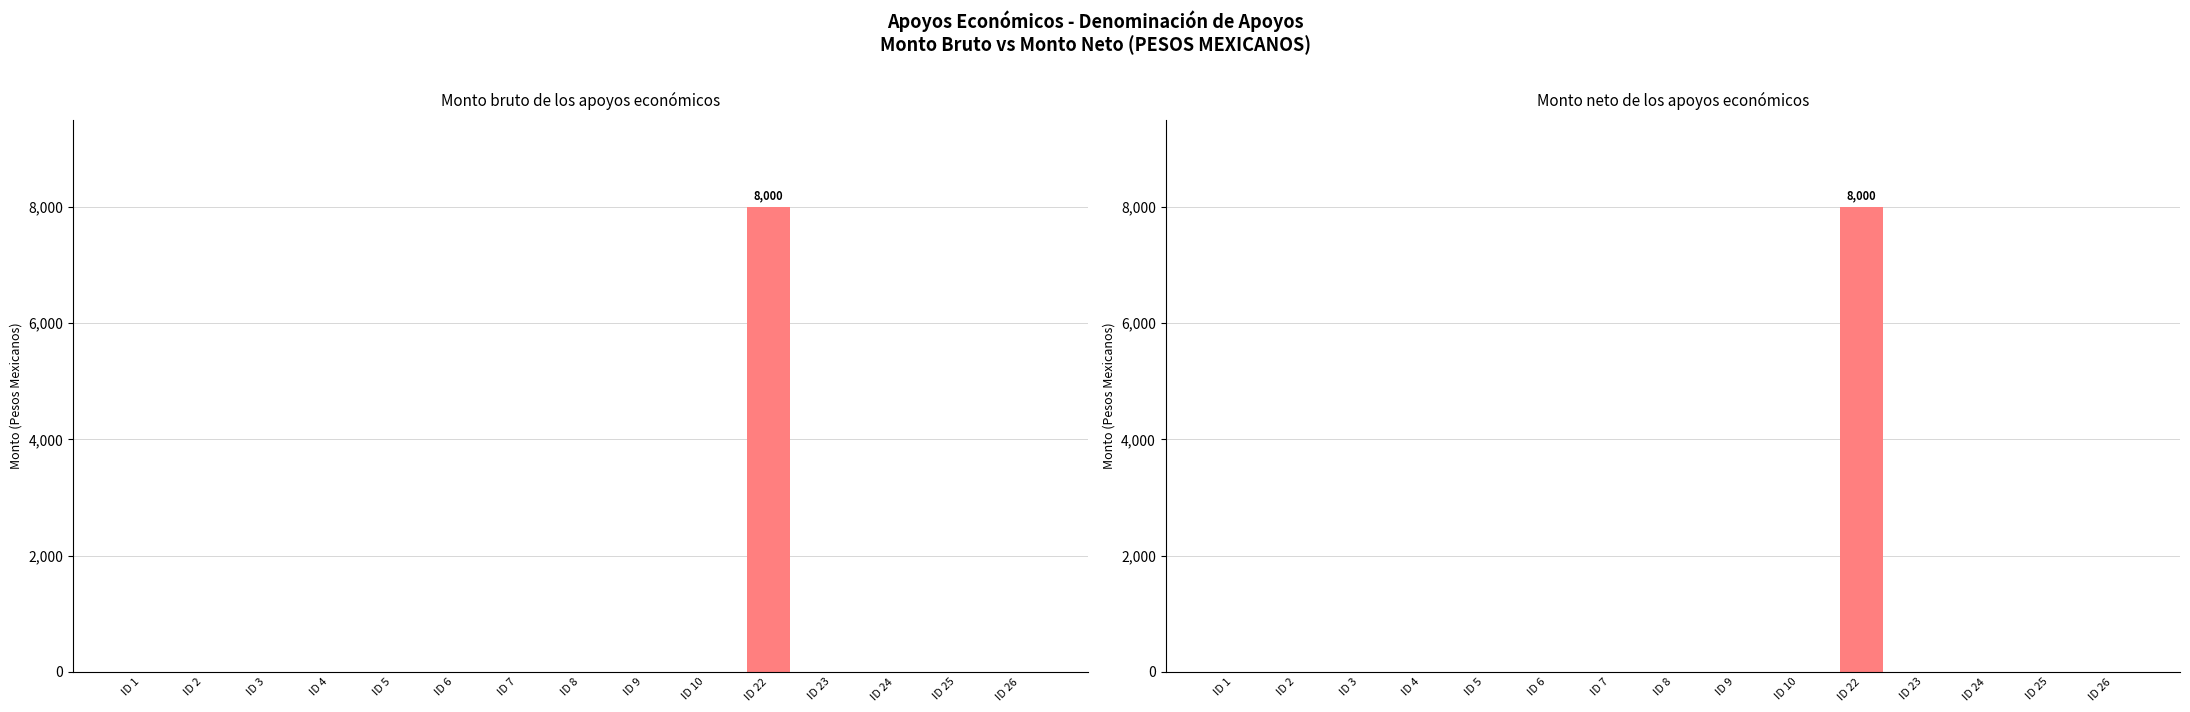

At which category is the sum across all series the highest?

ID 22